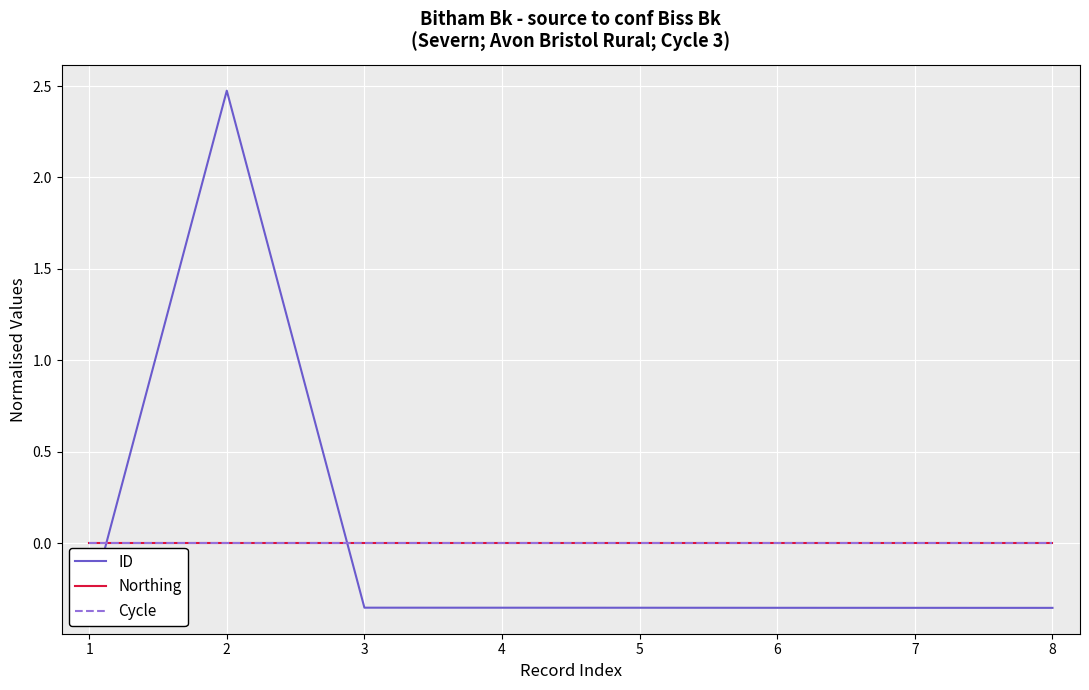

Which has a higher value, 4 or 3?

3